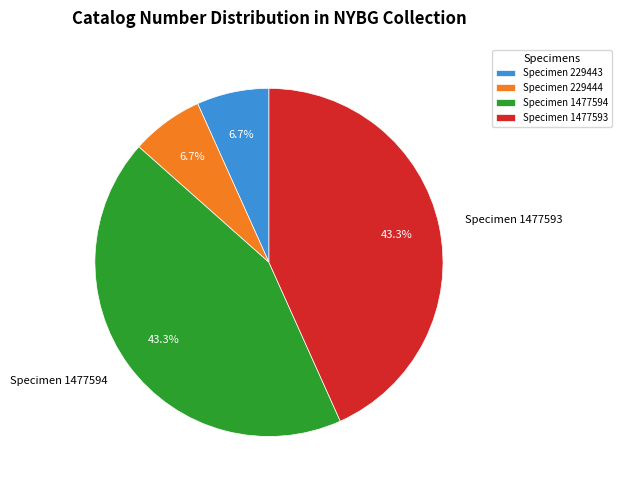

To the nearest percent, what is the average slice percentage?

25%